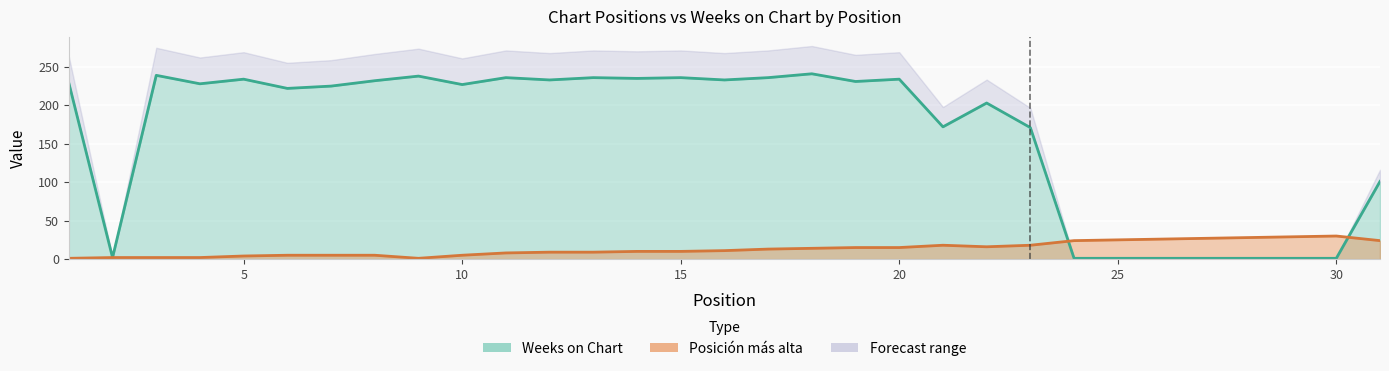

At which category is the sum across all series the highest?

18